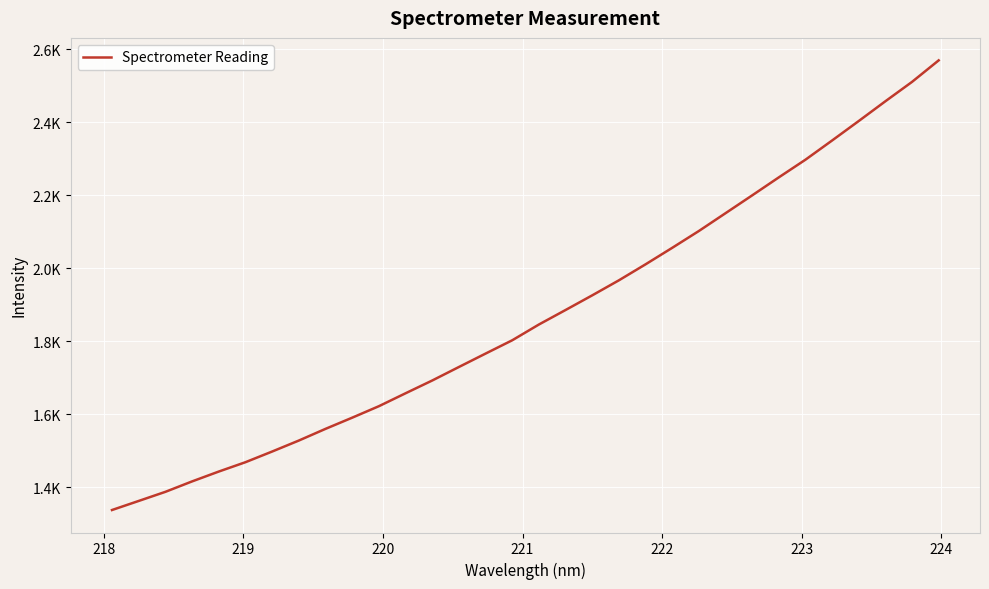

Is this an area chart (filled region under the line)?

No